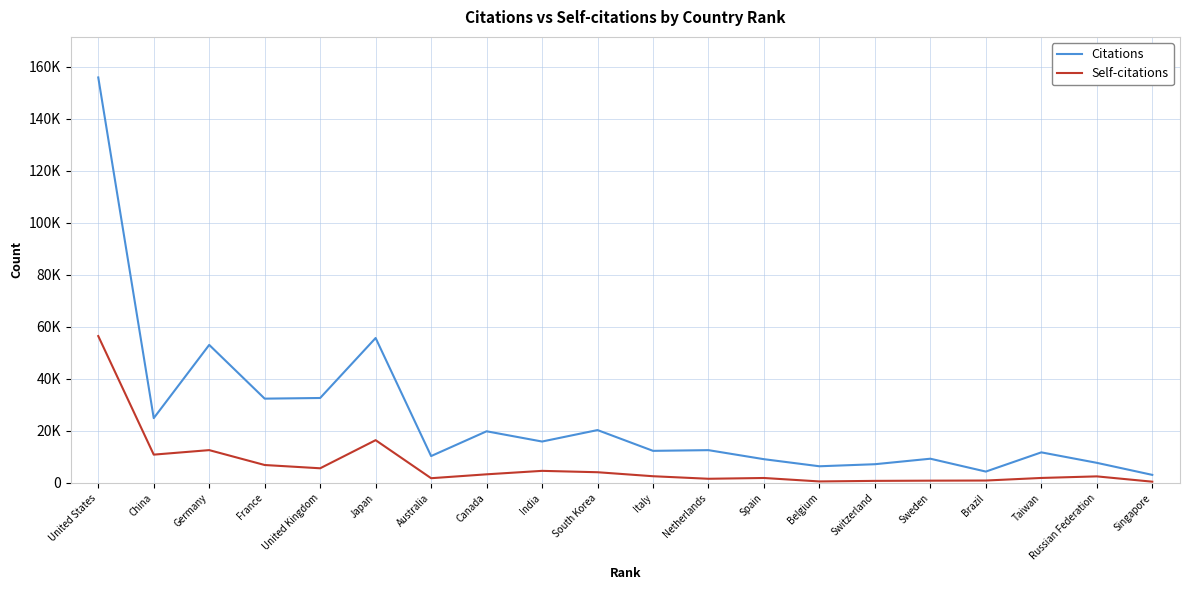

True or false: Citations and Self-citations intersect in this chart.

False